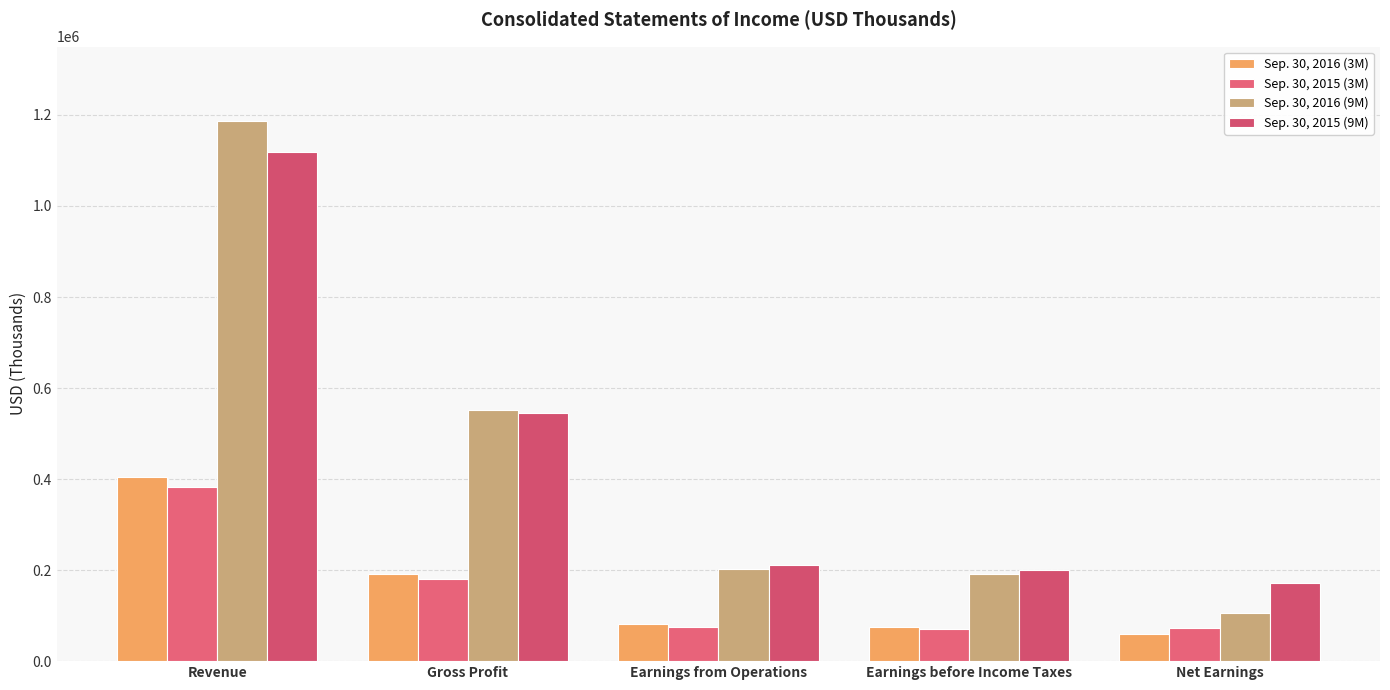

What is the difference between the highest and lowest values at Gross Profit?

371649